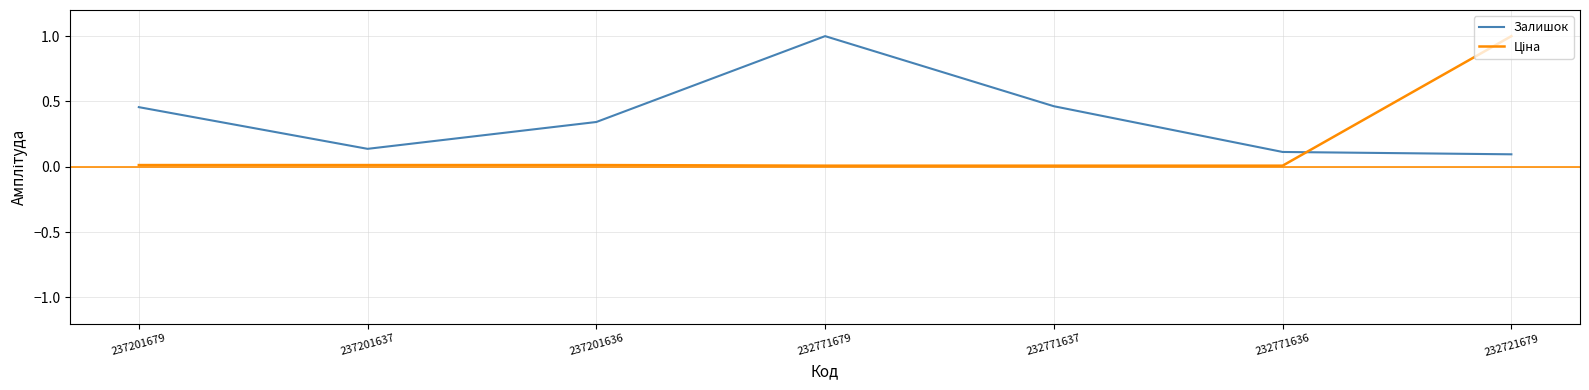

What is the greatest value displayed?

1.0